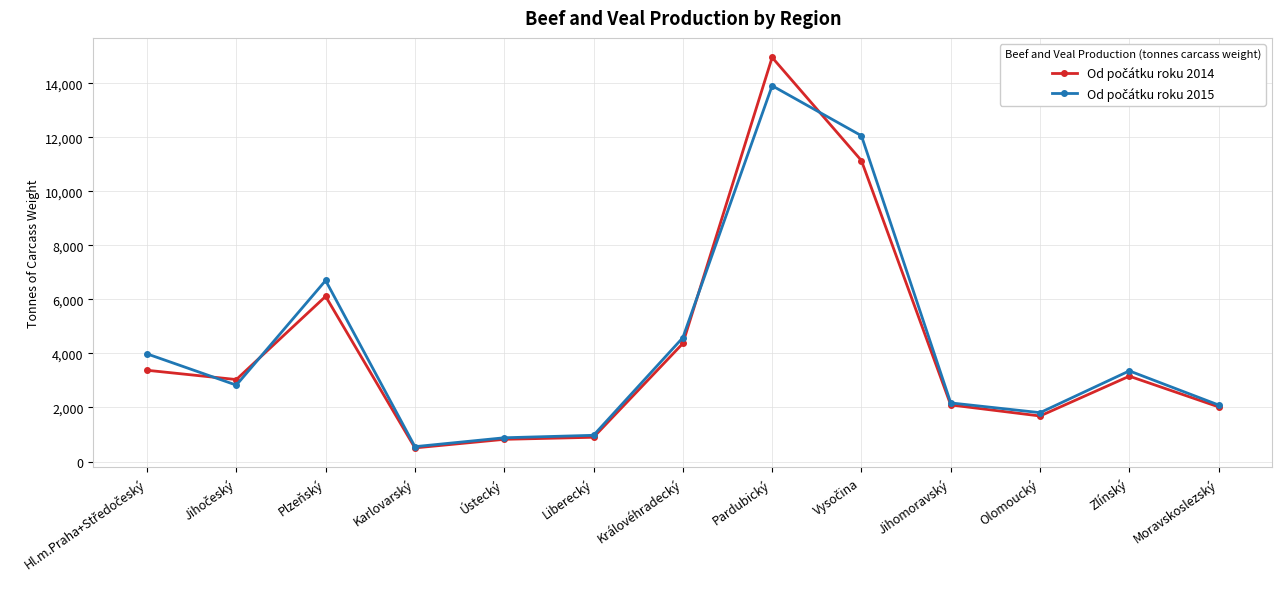

What is the total value across all series at Pardubický?

28860